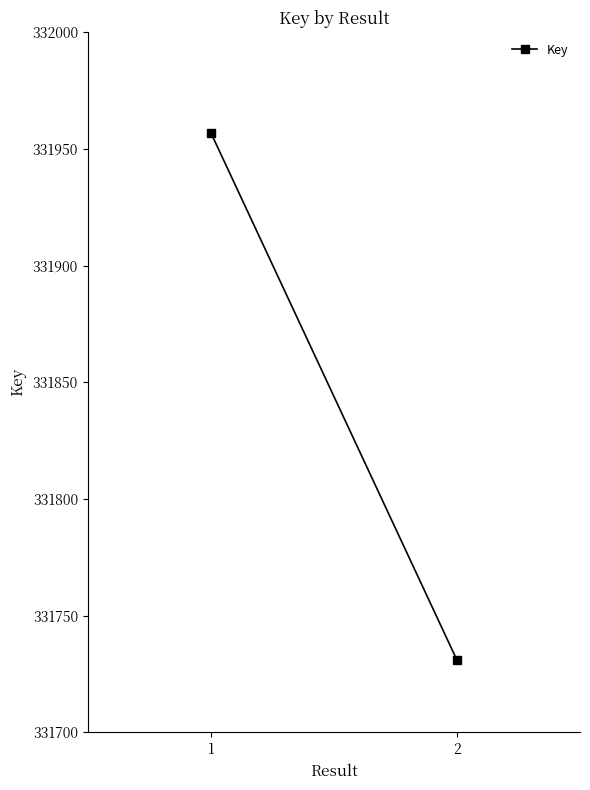

Which label corresponds to the smallest value in the chart?

2